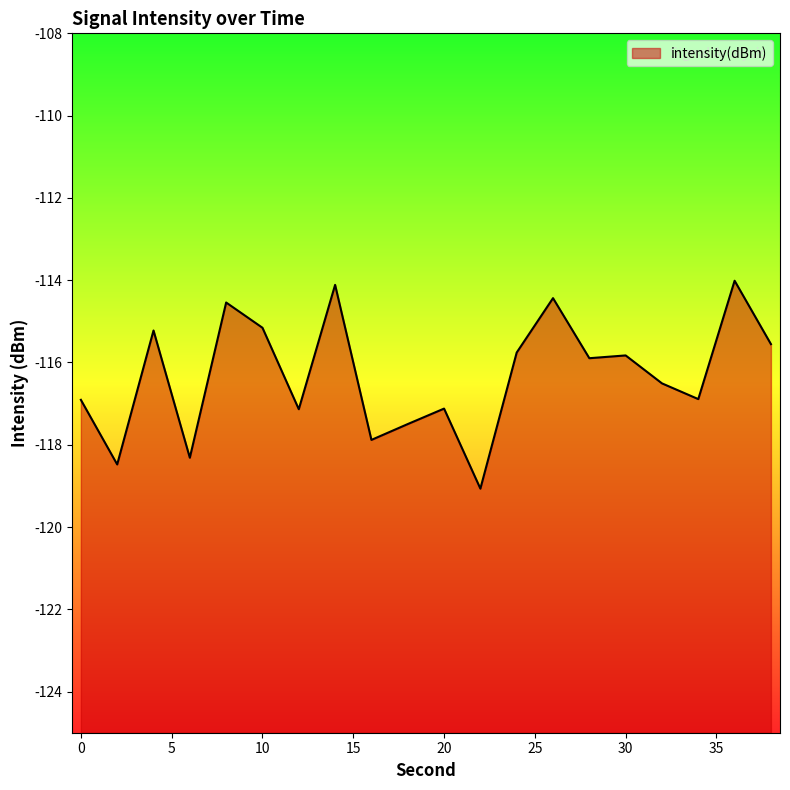

How many series are shown in this chart?

1